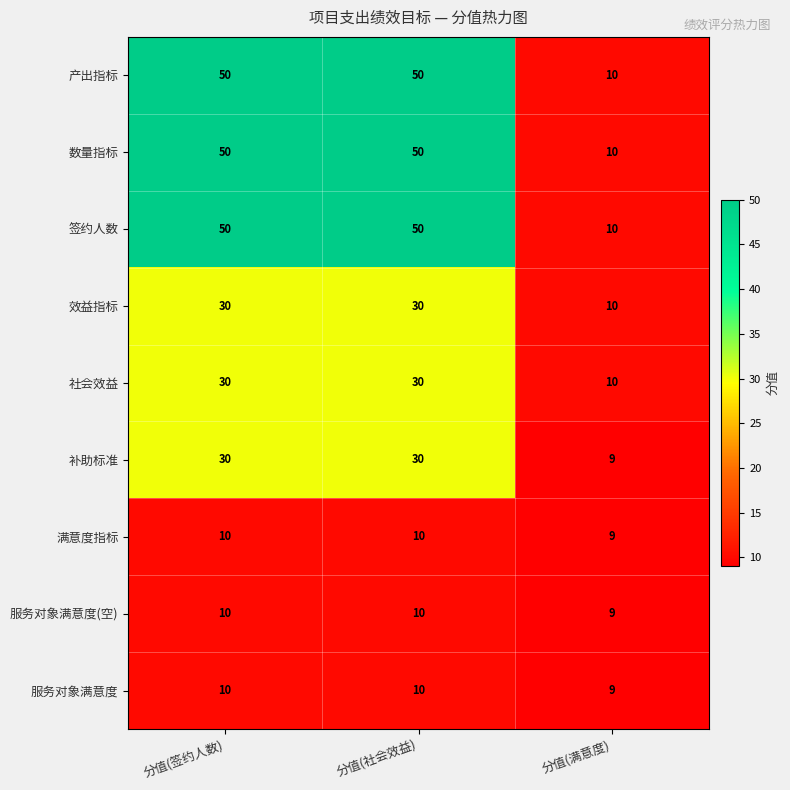

What is the greatest value displayed?

50